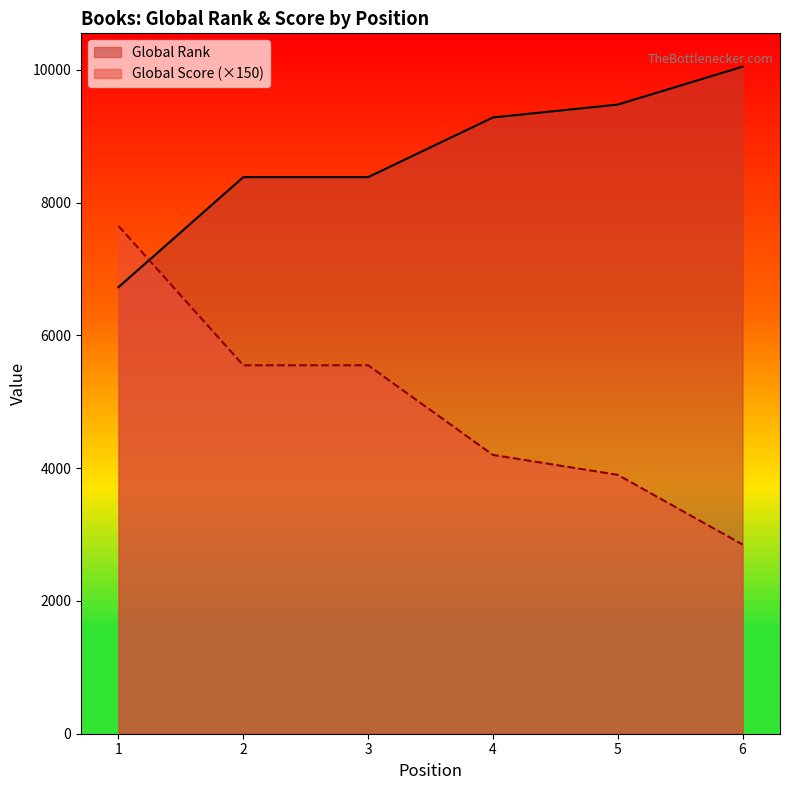

At which category does the chart reach its minimum across all series?

6